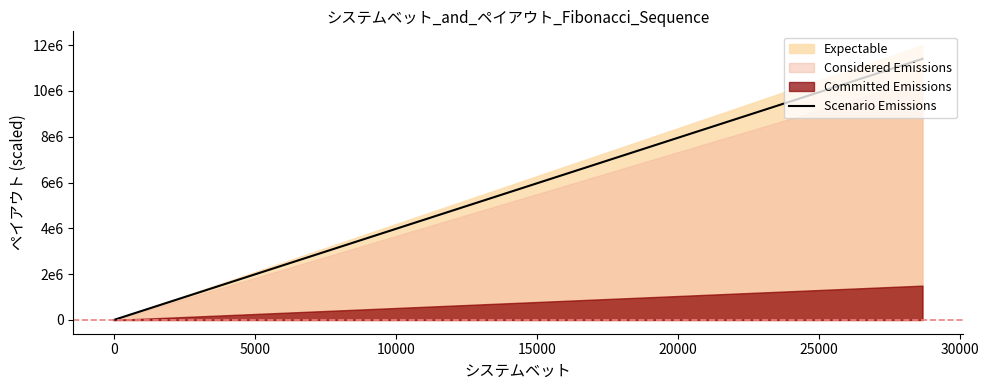

Does the chart have visible grid lines?

No